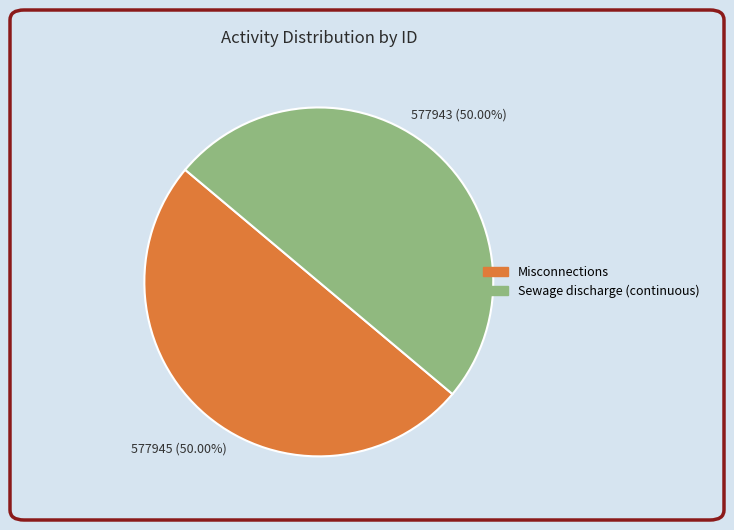

Combined, do Misconnections and Sewage discharge (continuous) account for over 50%?

Yes